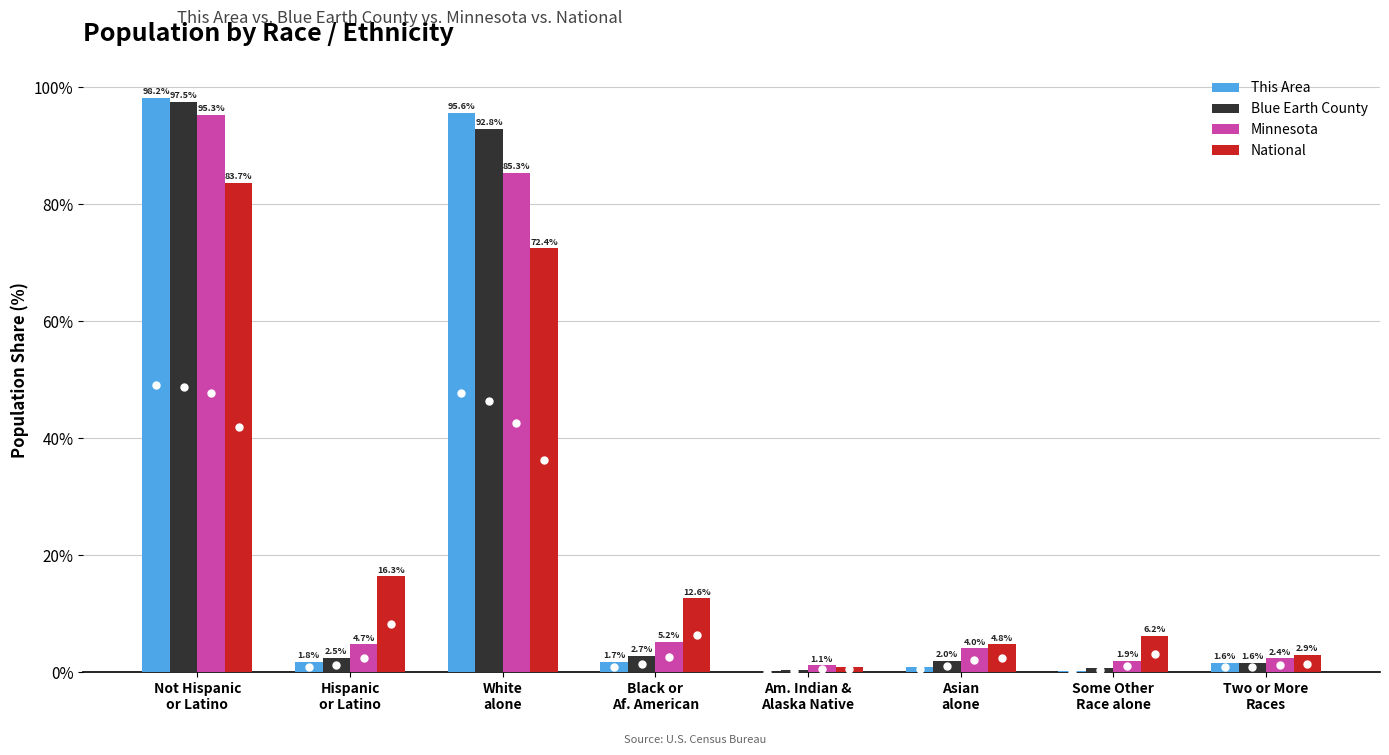

What is the maximum value shown in the chart?

98.2